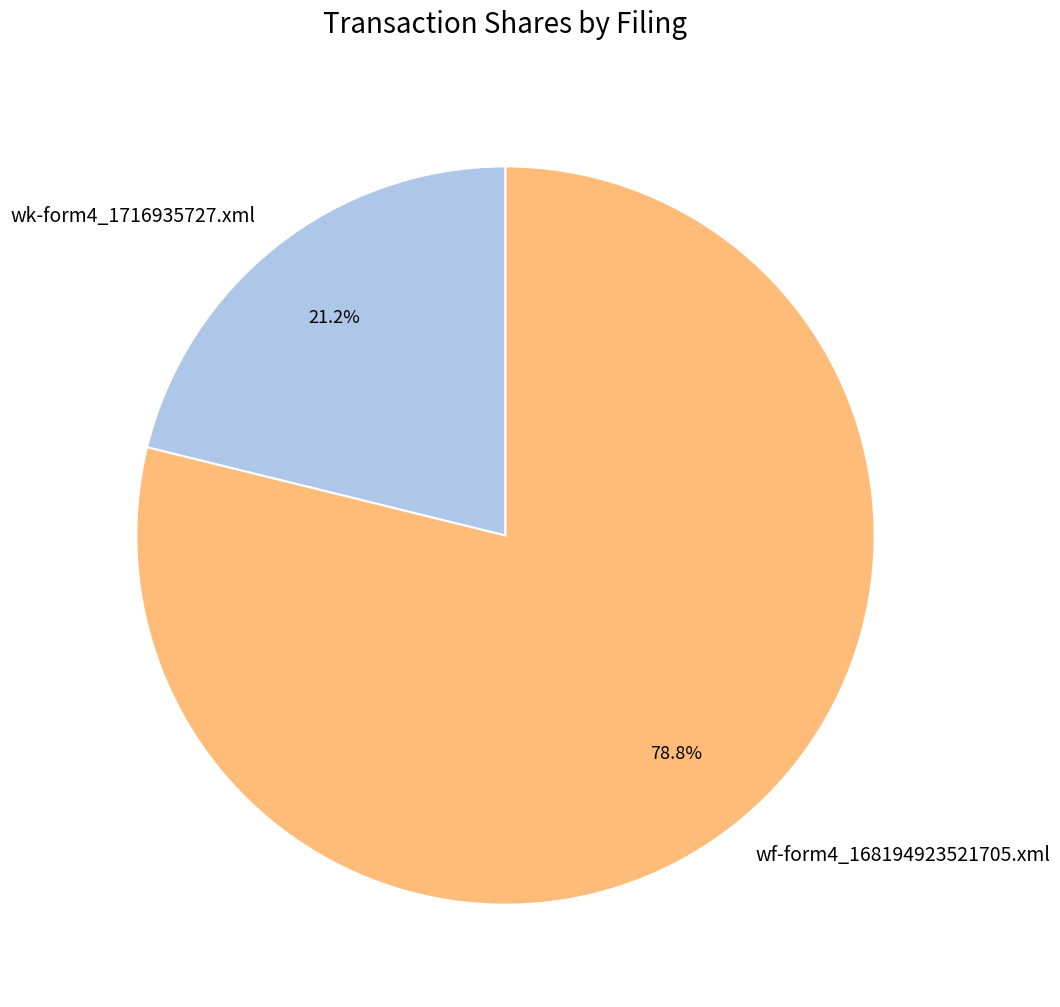

Is the sum of wk-form4_1716935727.xml and wf-form4_168194923521705.xml greater than half?

Yes